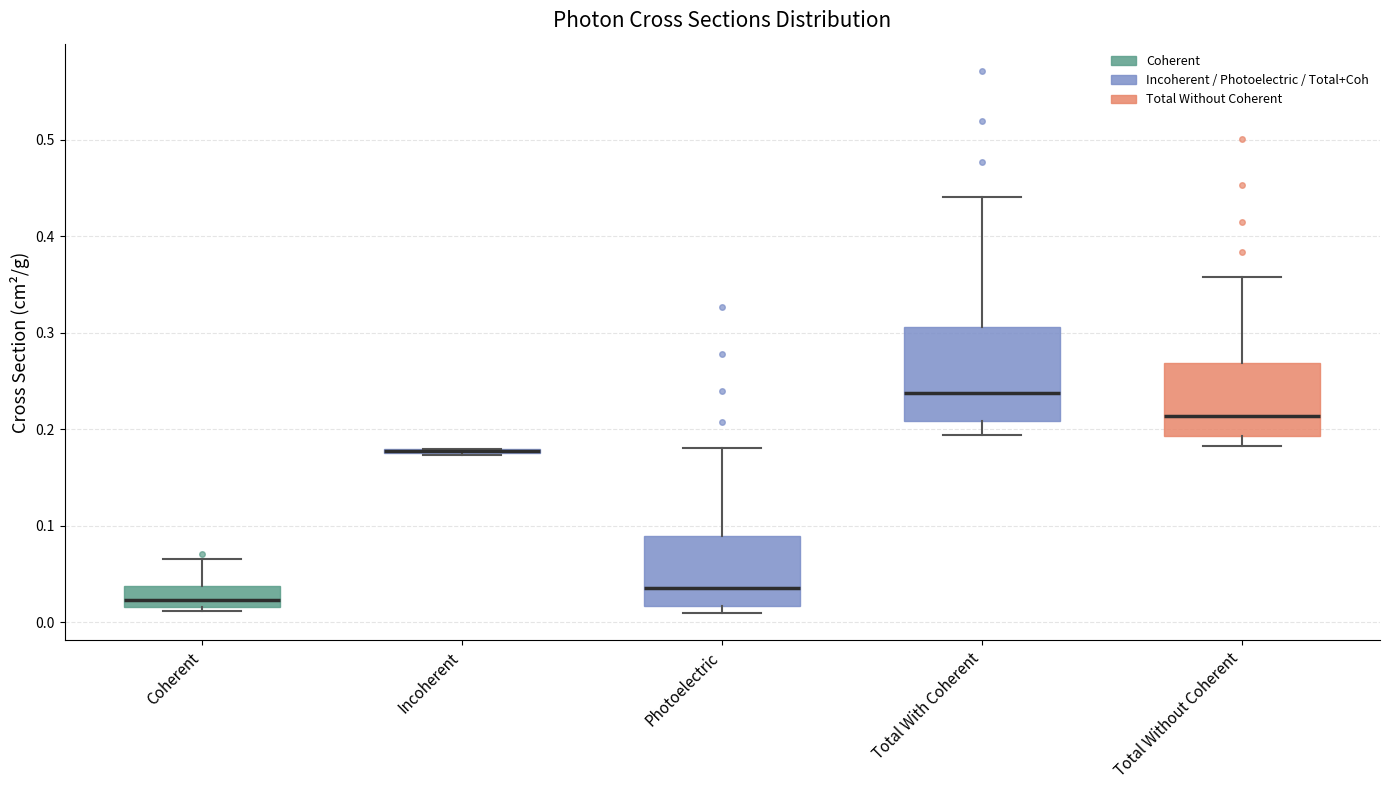

Comparing the boxes themselves (not the whiskers), which one is the tallest?

Total With Coherent